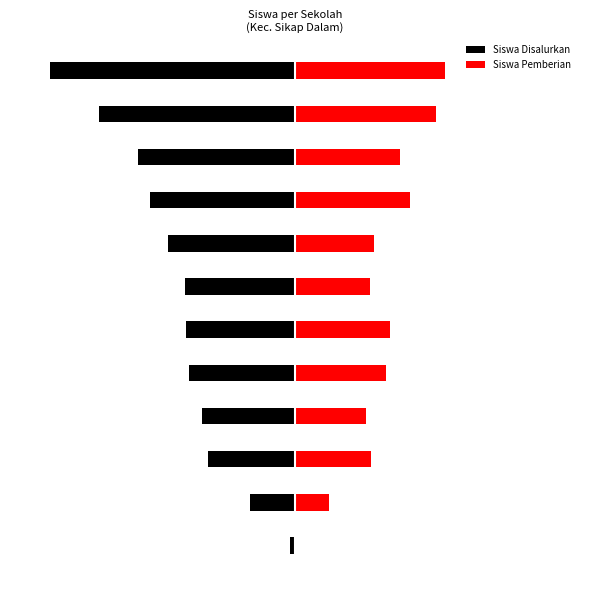

Which series has the largest range (max minus min)?

Siswa Disalurkan